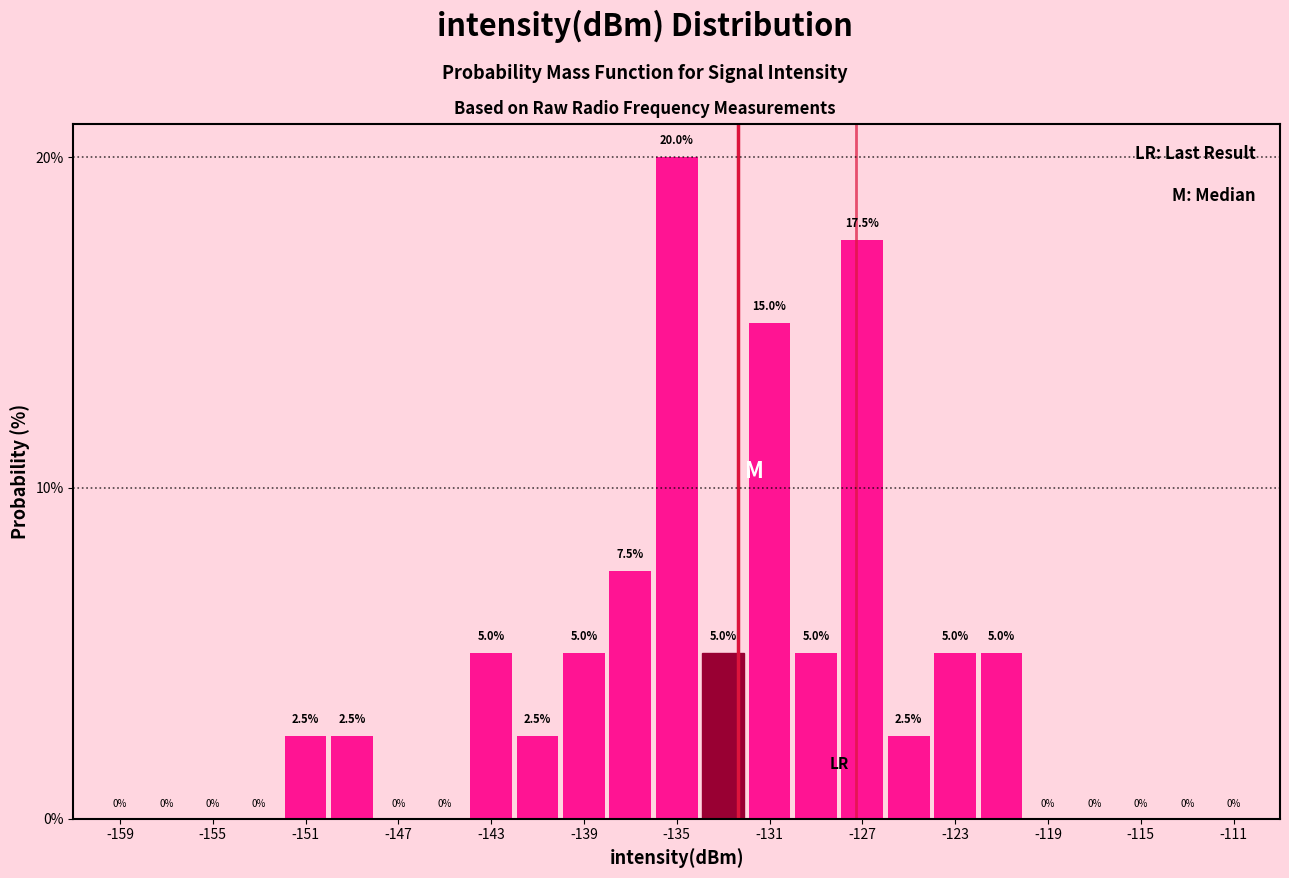

What is the height of the bar covering -128 to -126 on the x-axis?

17.5